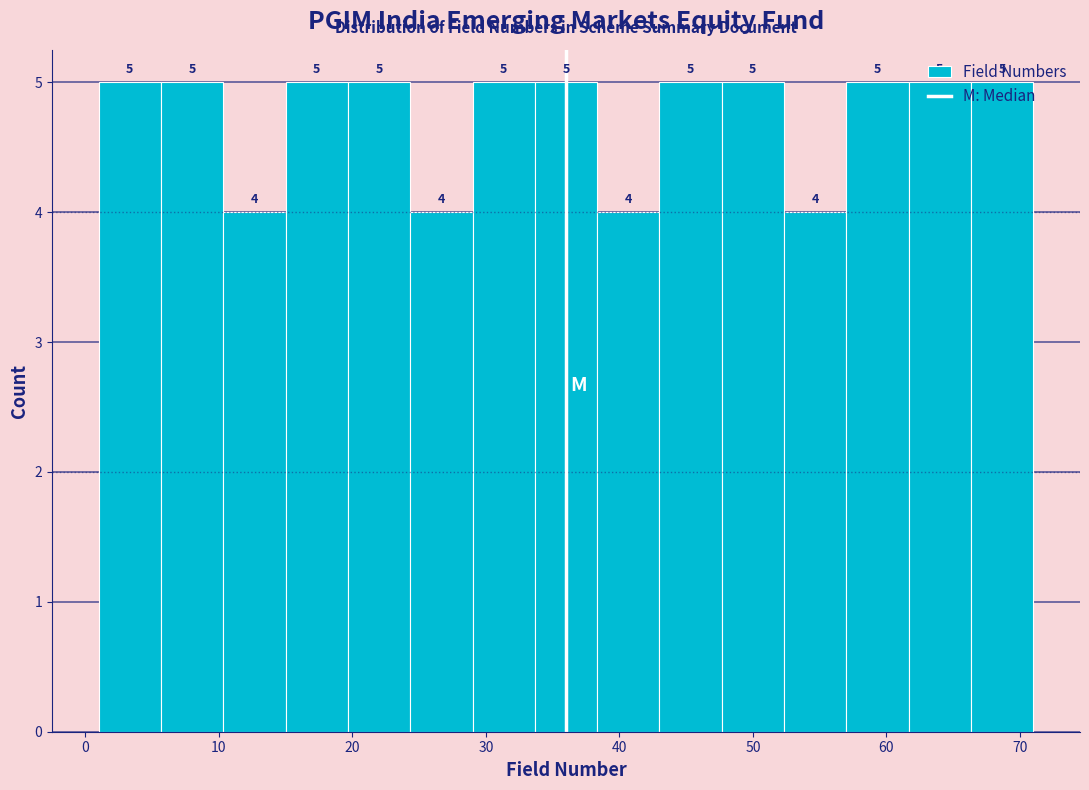

Reading left to right, list every bar in this chart as the range it spans on the x-axis followed by its height. The bar edges are not printed on the chart, so give them approximately, as read against the axis.

1 to 6: 5
6 to 10: 5
10 to 15: 4
15 to 20: 5
20 to 24: 5
24 to 29: 4
29 to 34: 5
34 to 38: 5
38 to 43: 4
43 to 48: 5
48 to 52: 5
52 to 57: 4
57 to 62: 5
62 to 66: 5
66 to 71: 5